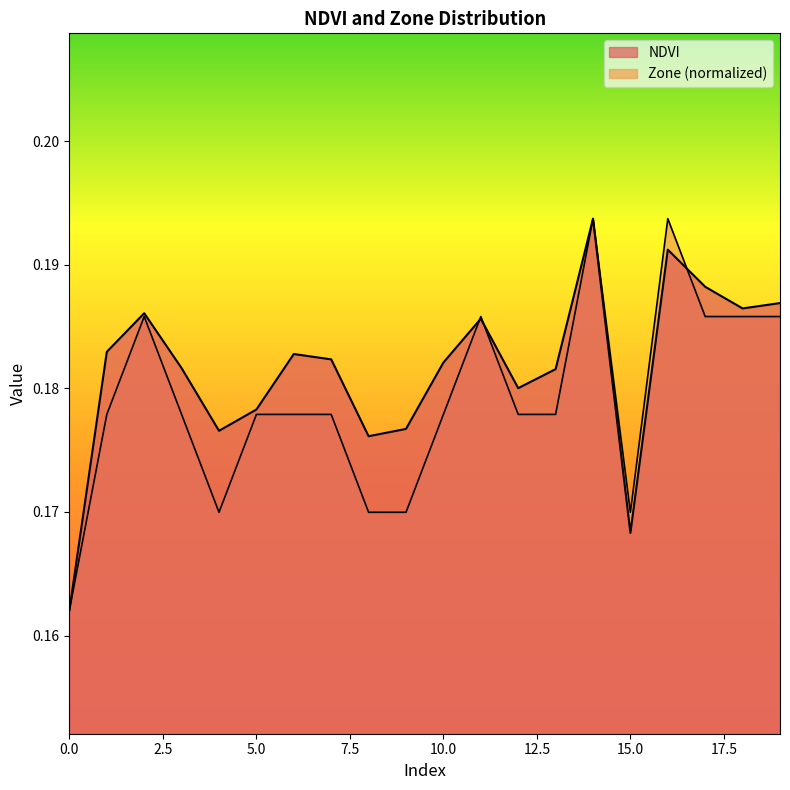

How many times do NDVI and Zone cross each other?

3